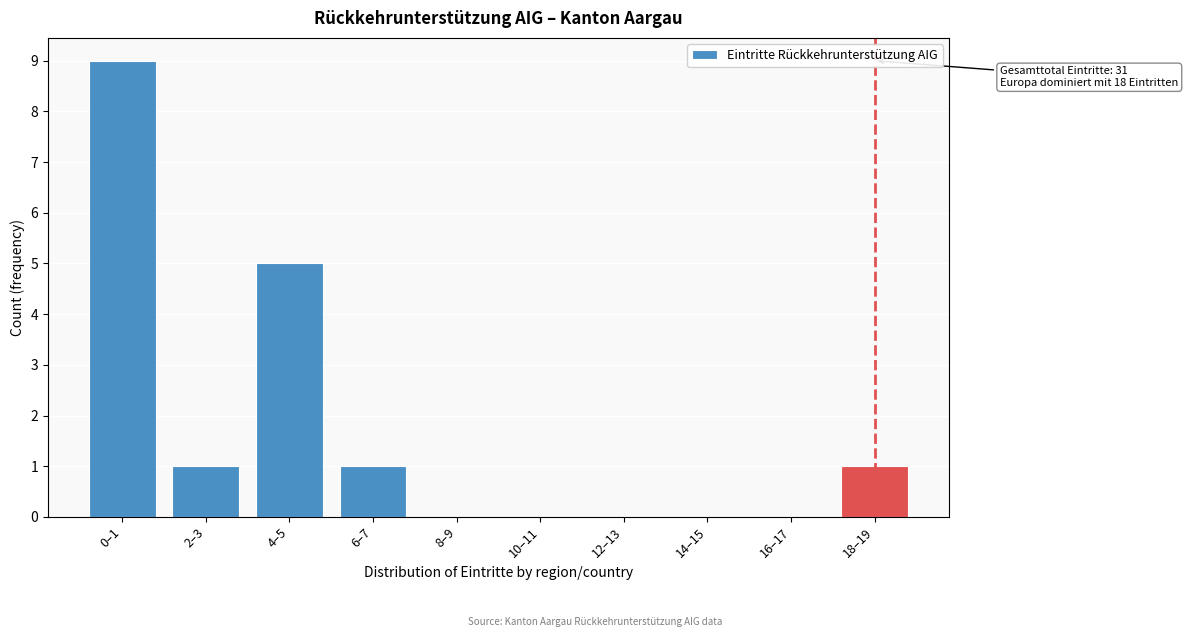

Reading left to right, what are all the values shown in this chart?

0–1=9	2–3=1	4–5=5	6–7=1	8–9=0	10–11=0	12–13=0	14–15=0	16–17=0	18–19=1